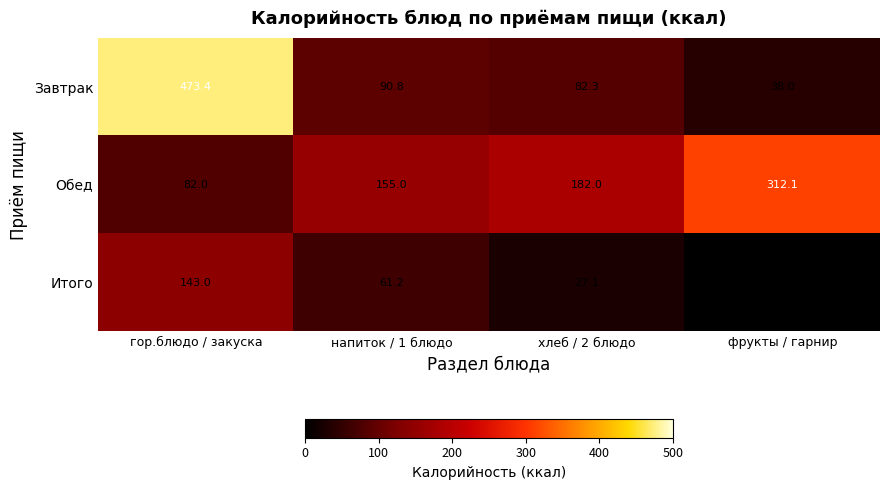

Which series has the widest spread of values?

Завтрак